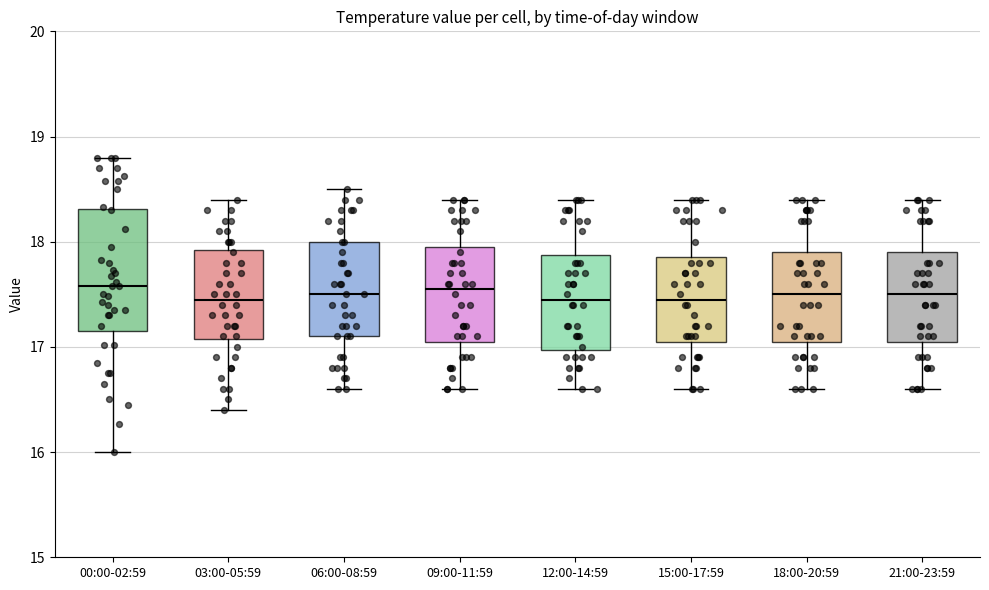

Which box is the tallest, from its lower edge to its upper edge?

00:00-02:59